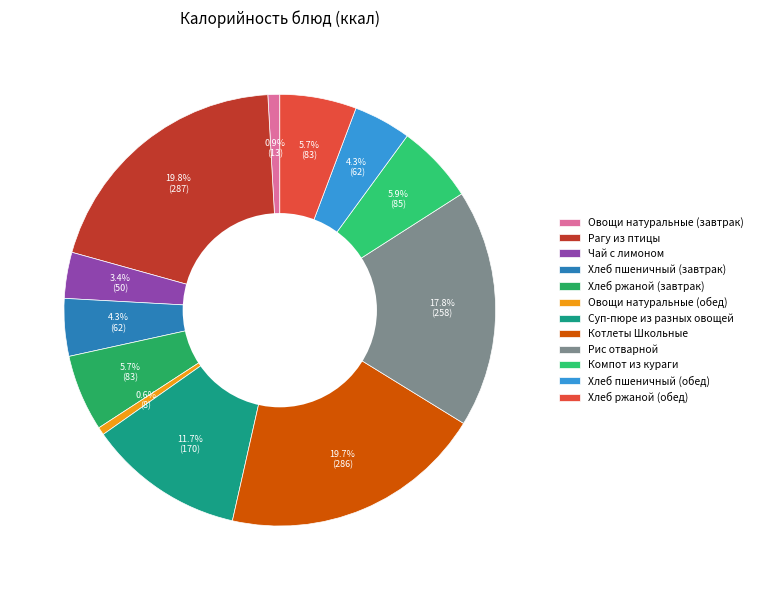

To the nearest percent, what percentage of the pie is Рис отварной?

18%